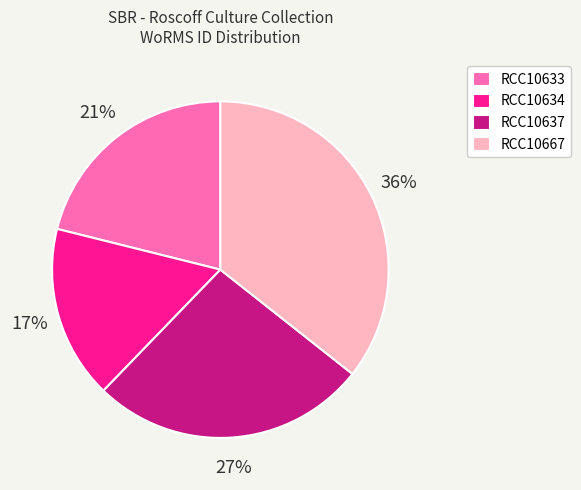

Is the sum of RCC10637 and RCC10634 greater than half?

No